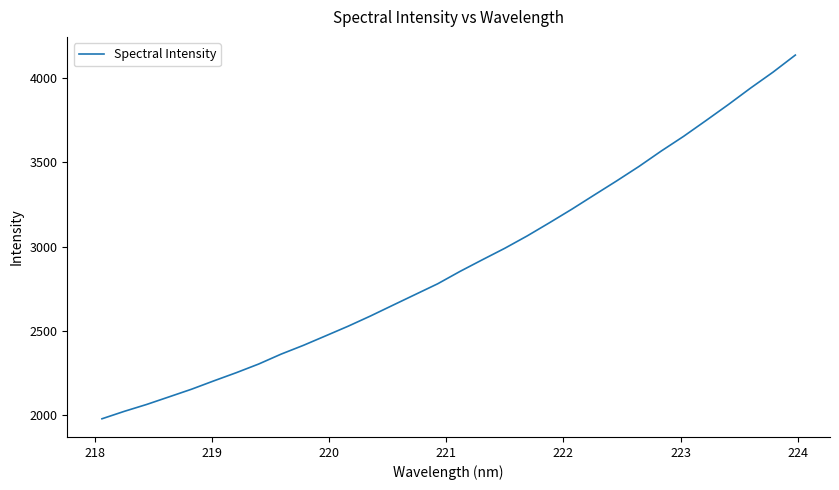

What is the minimum value shown in the chart?

1975.7